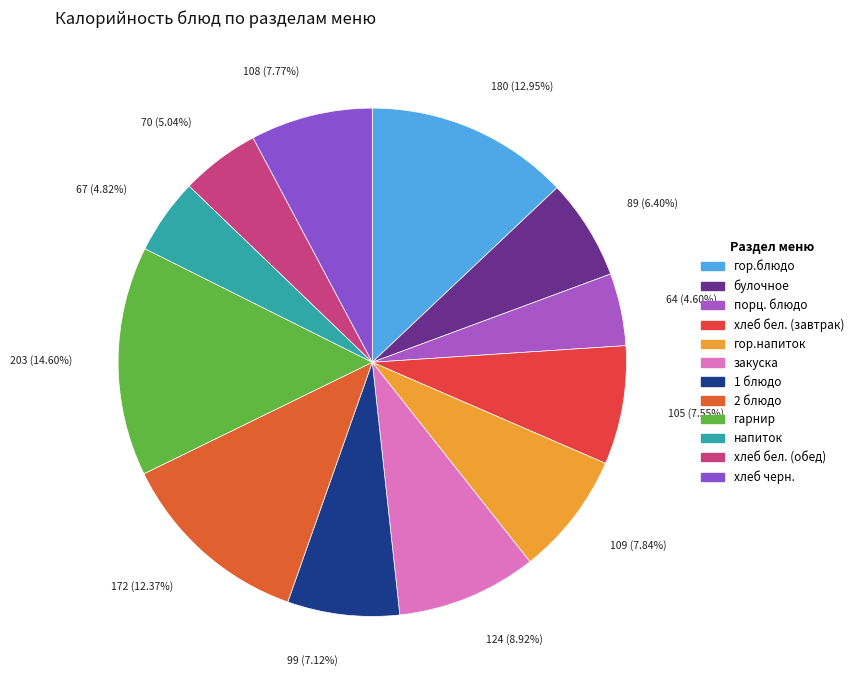

The булочное slice represents 6% of the pie. True or false?

True